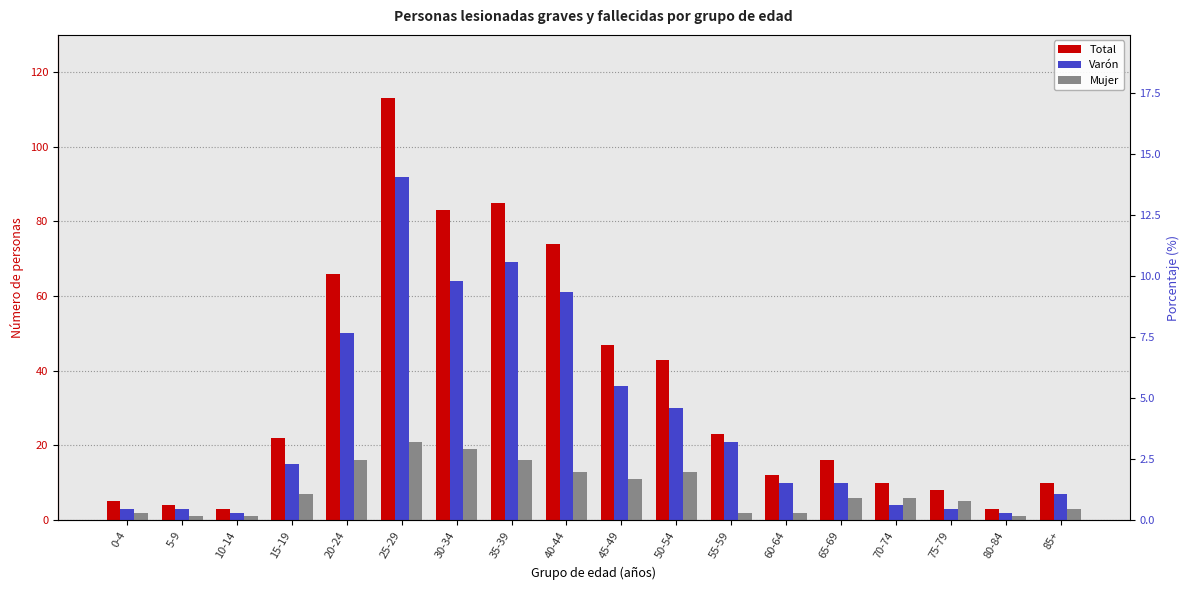

Read the Mujer value at 25-29.

21